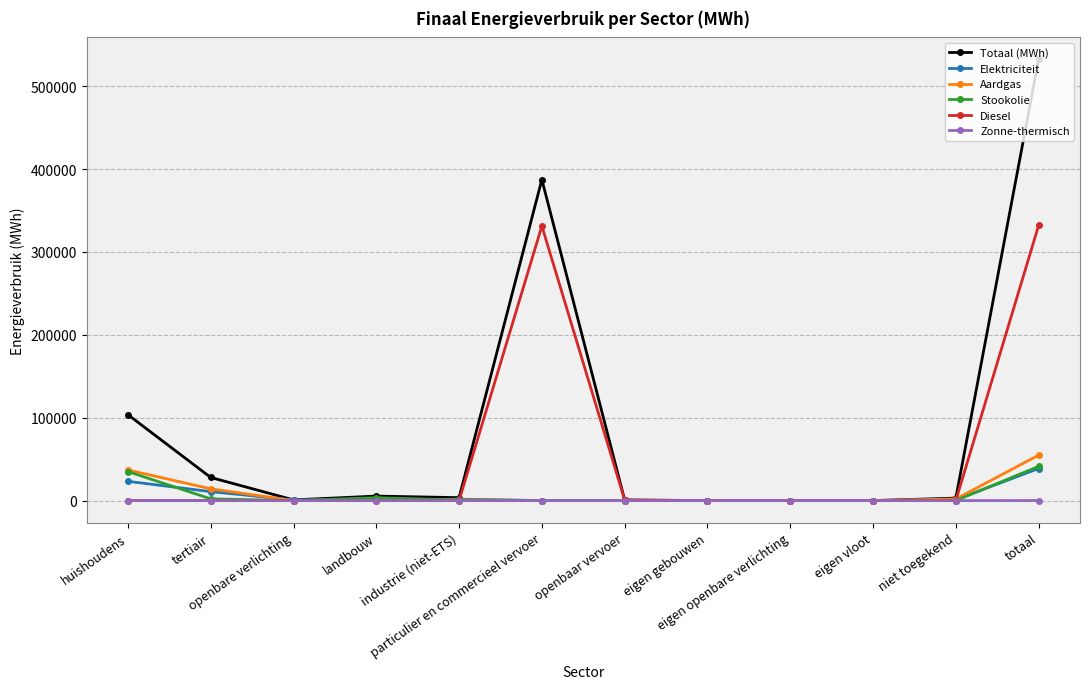

Which series has the largest total across all categories?

Totaal (MWh)